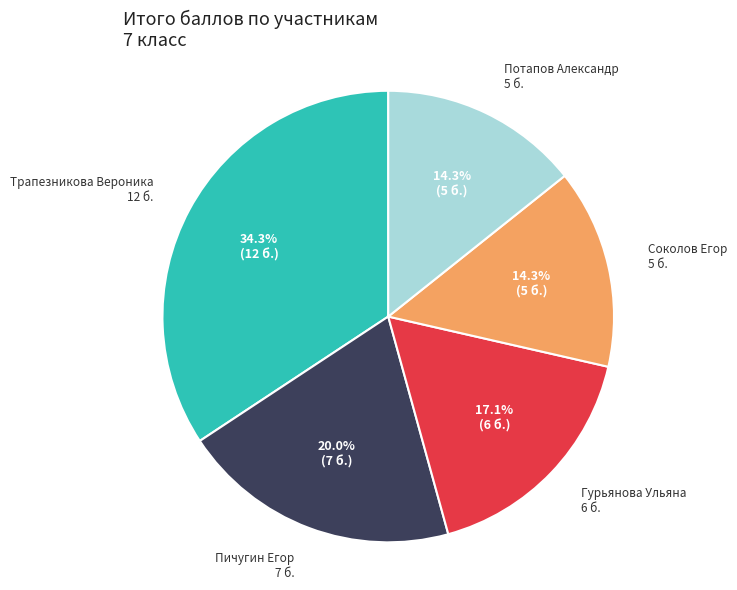

Do Гурьянова Ульяна and Трапезникова Вероника together represent more than half of the pie?

Yes